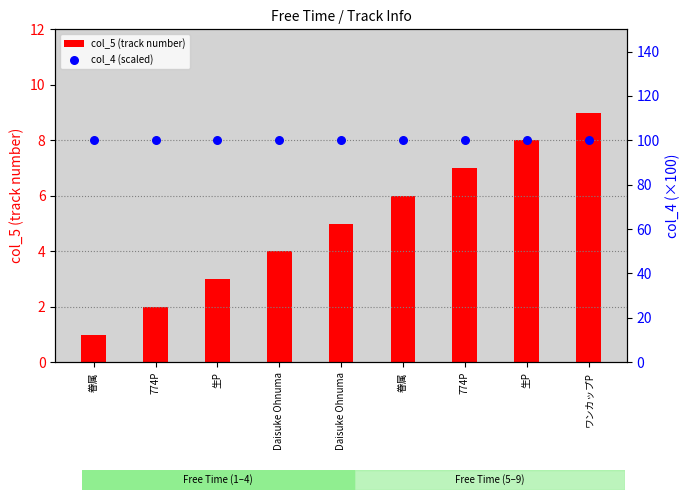

What are all the series names shown in the legend?

col_5 (track number), col_4 (scaled)